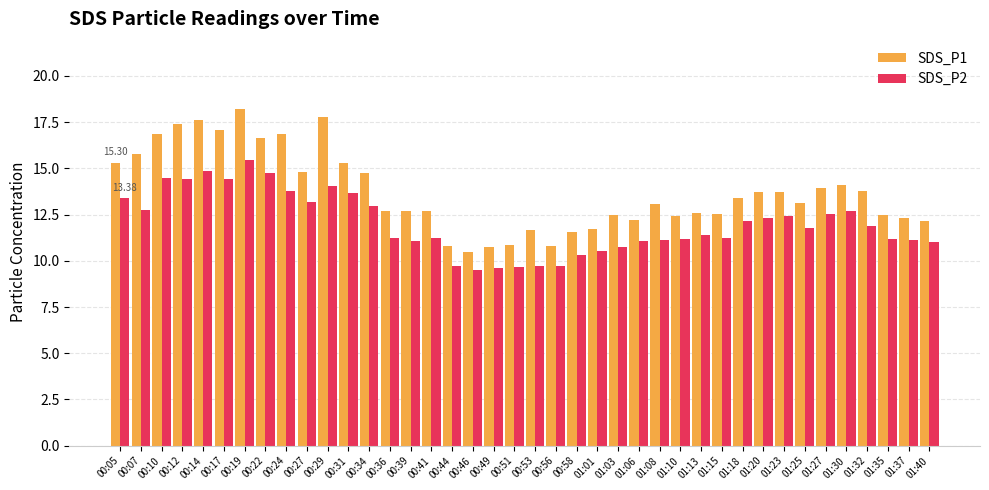

Rank the series by their maximum value, from lowest to highest.

SDS_P2, SDS_P1